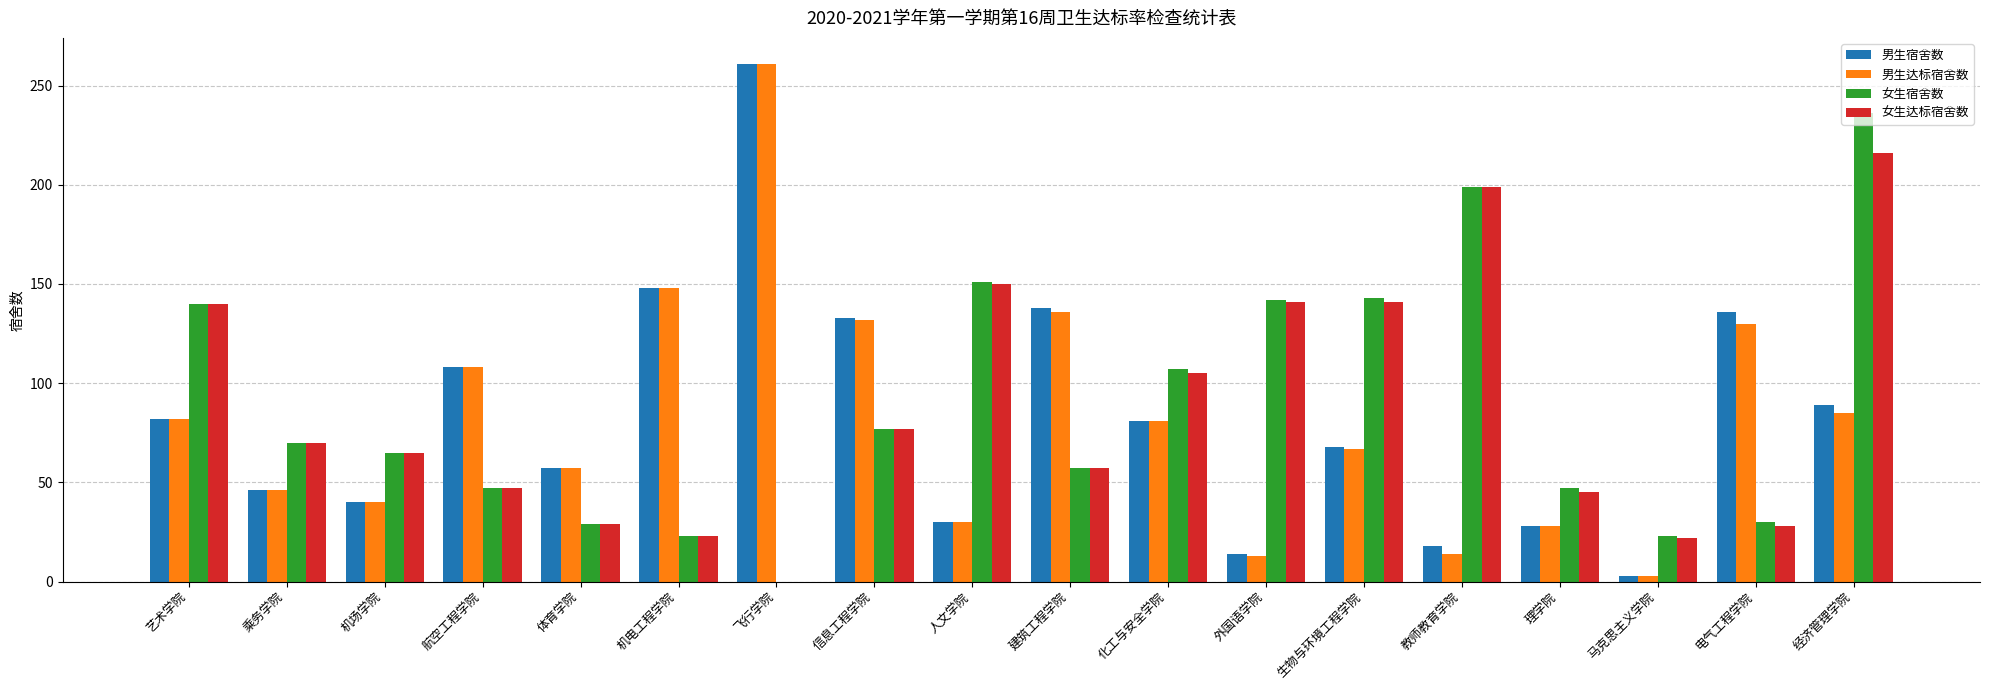

The value of 女生宿舍数 at 建筑工程学院 is 57. True or false?

True